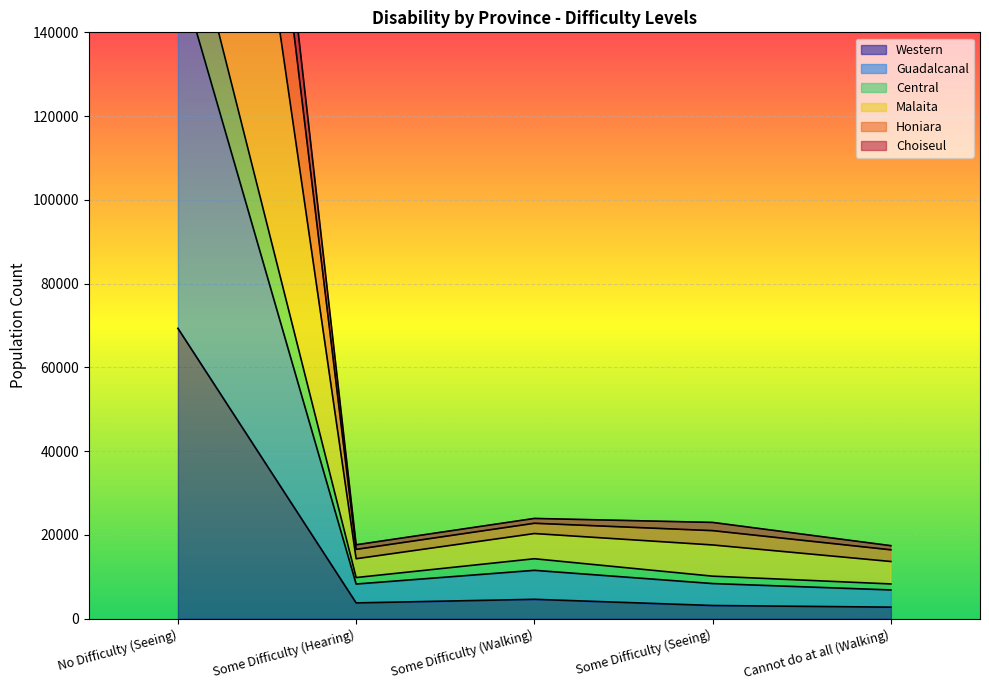

Between Some Difficulty (Walking) and Some Difficulty (Seeing), which series saw the biggest shift?

Guadalcanal